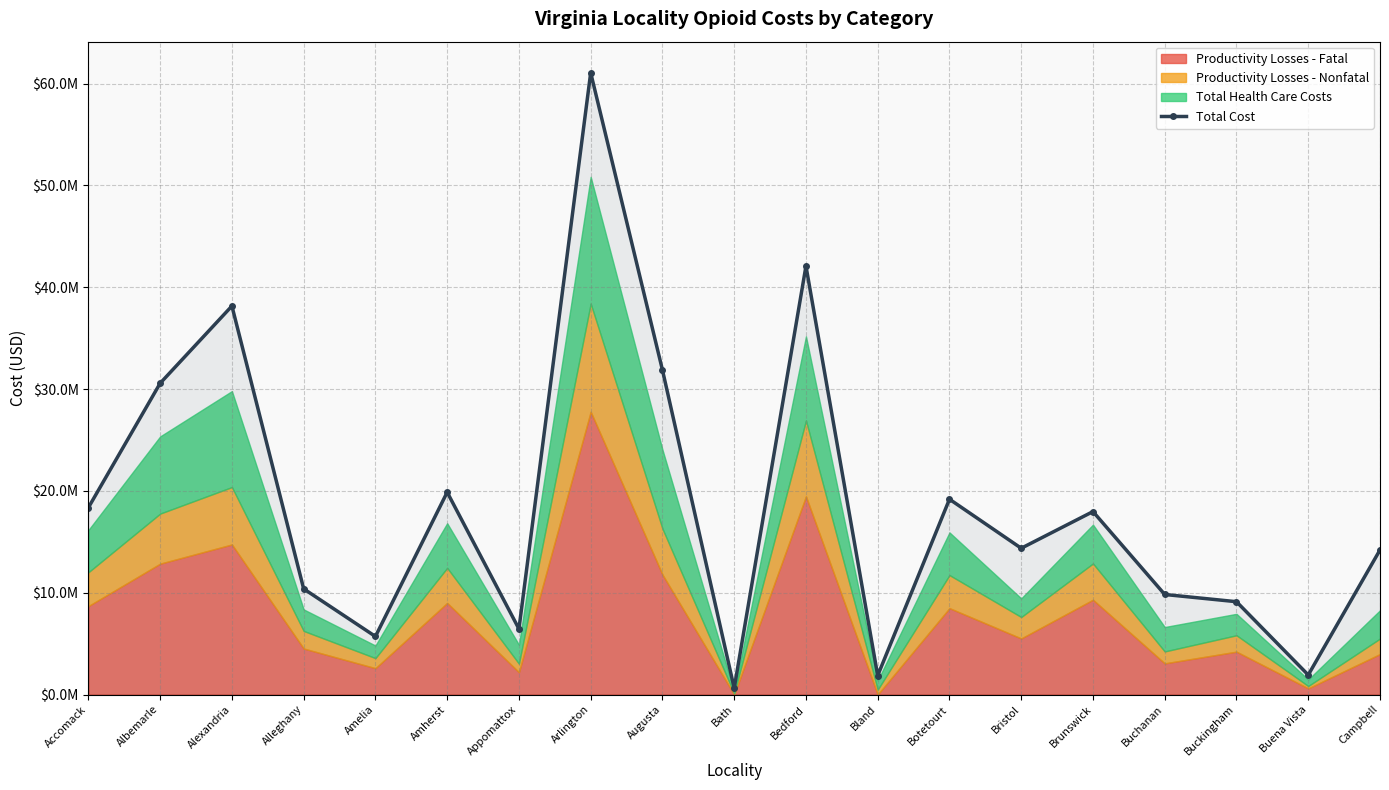

At which category does the chart reach its peak across all series?

Arlington